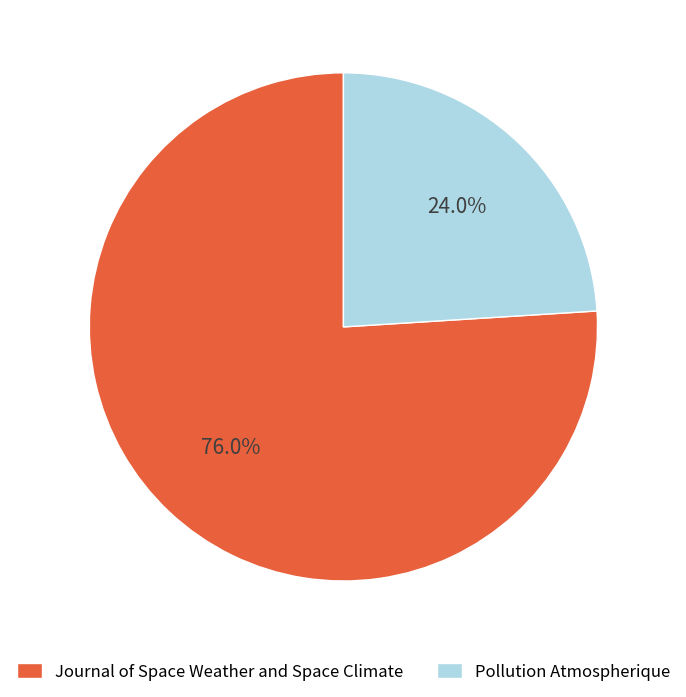

What is the ratio of the value at Pollution Atmospherique to the value at Journal of Space Weather and Space Climate?

0.3